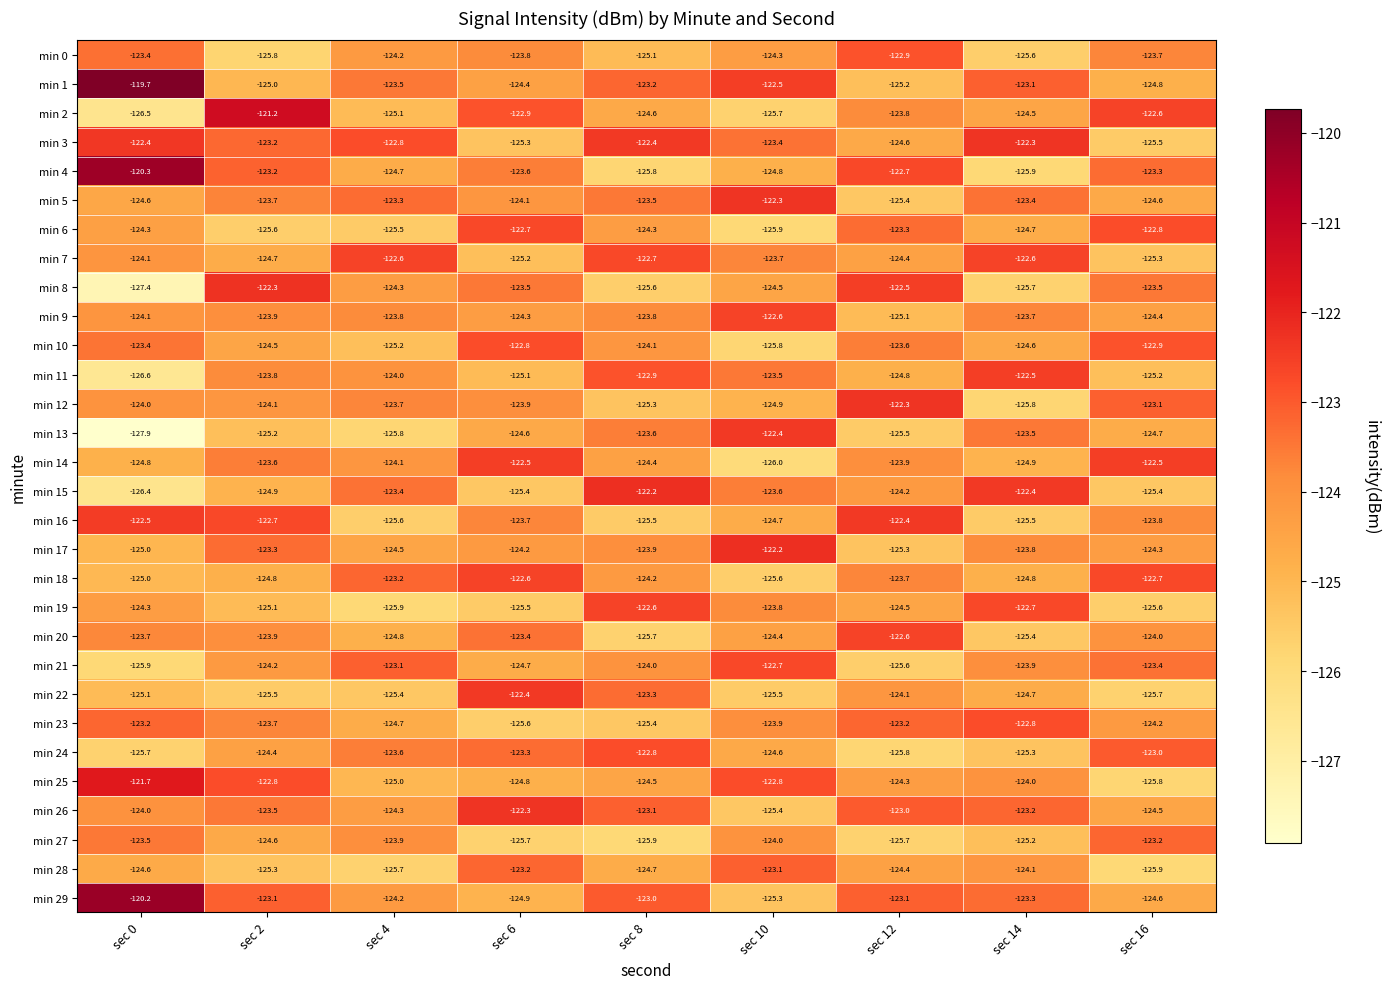

What is the spread (max minus min) of values at sec 14?

3.6